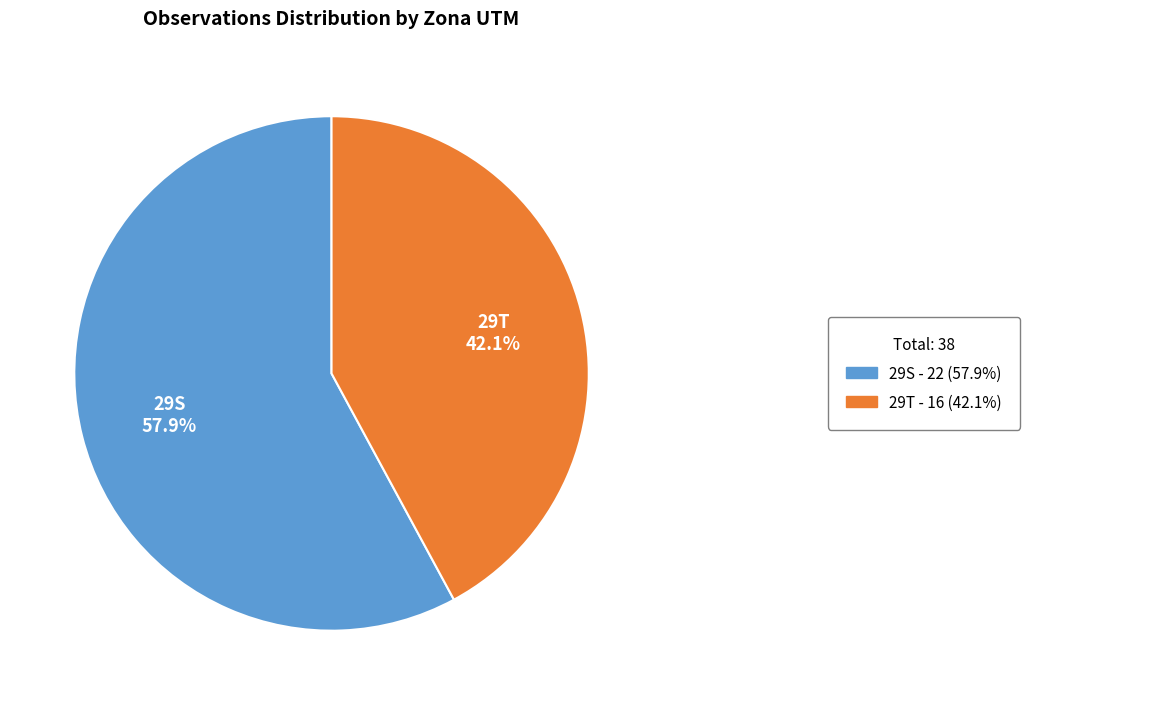

Which category has the smallest portion of the pie?

29T